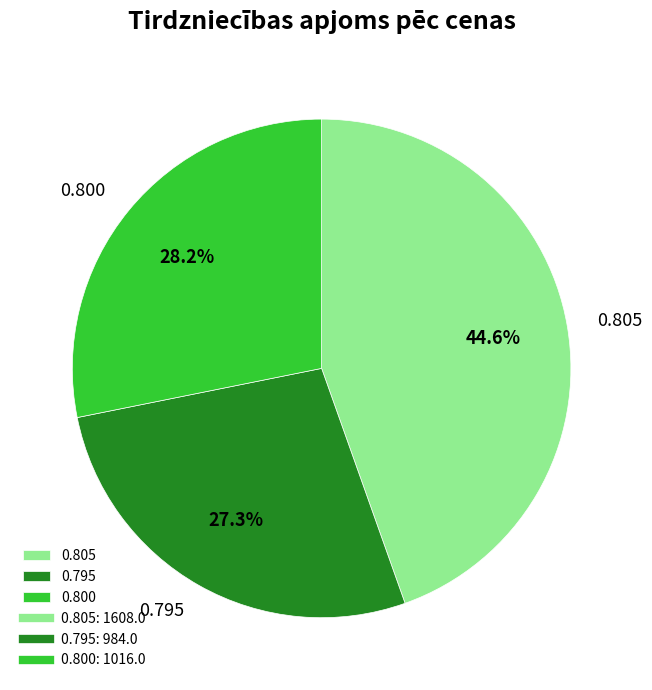

Count the number of slices in the pie.

3